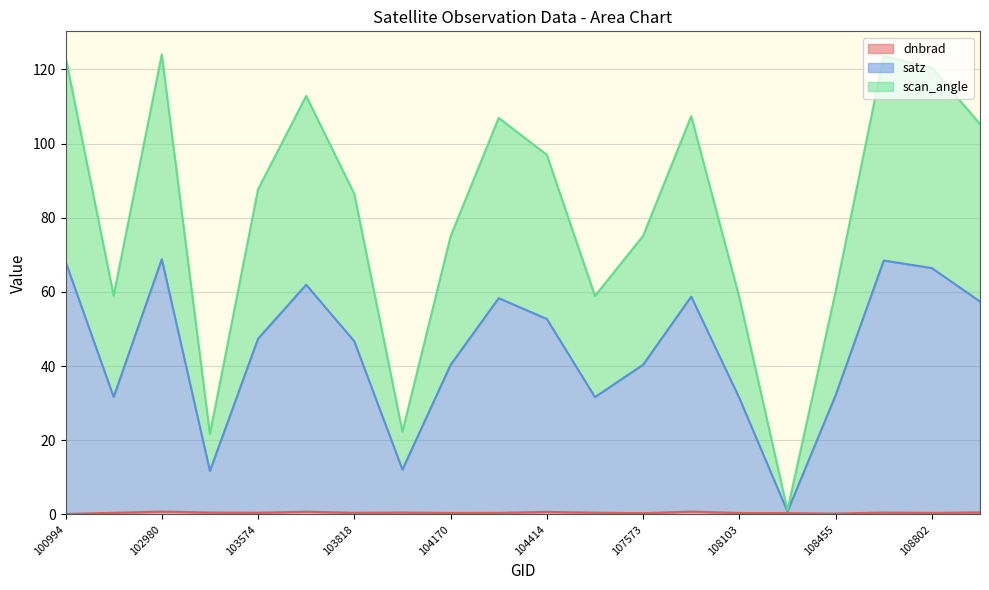

True or false: satz and scan_angle intersect in this chart.

False